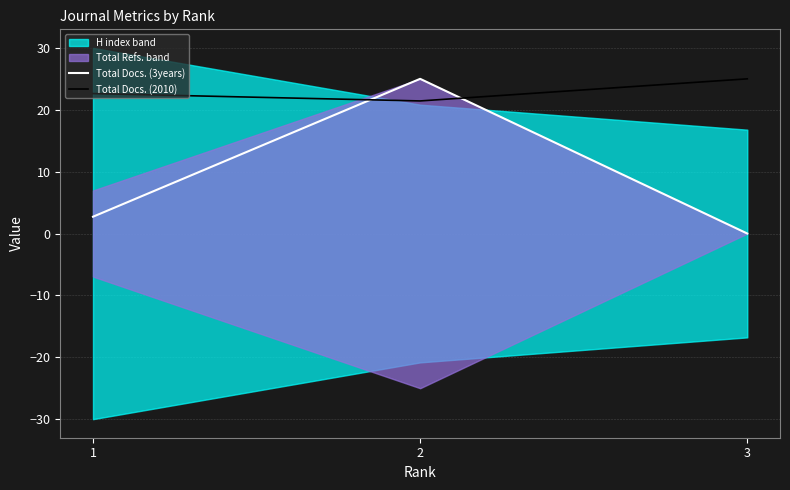

Rank the categories by Total Docs. (3years) value from highest to lowest.

2, 1, 3